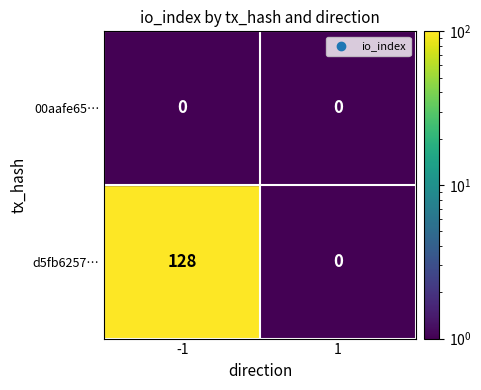

How many data points does each series have?

2